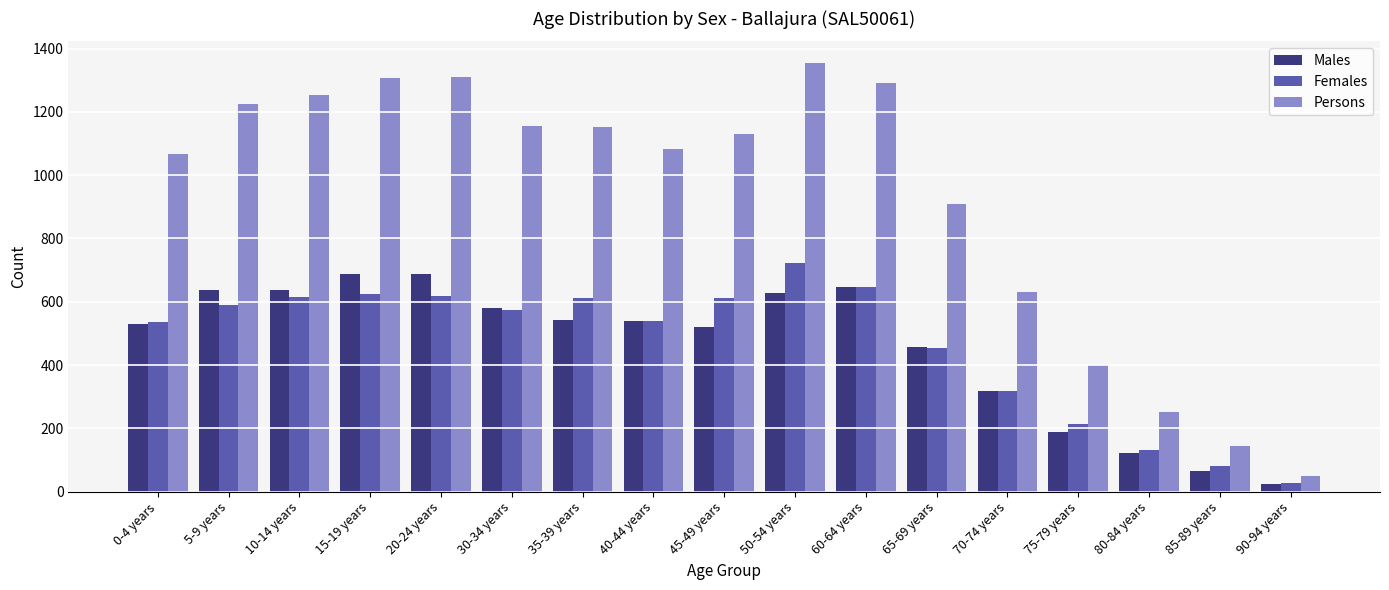

What value does the Males series have at 60-64 years, to the nearest 100?

600